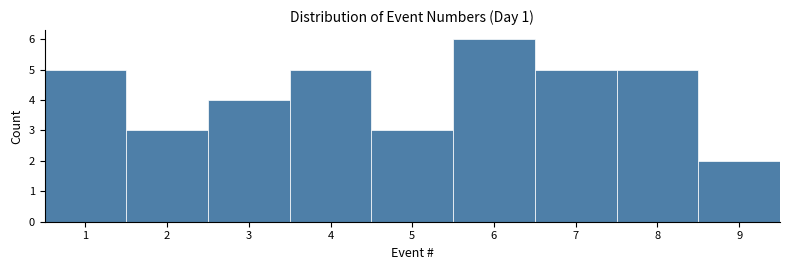

Reading left to right, transcribe this chart: for each bar, give the range it covers on the x-axis and its height. The values are not printed on the chart, so give them approximately, as read against the axis.

0.5 to 1.5: 5
1.5 to 2.5: 3
2.5 to 3.5: 4
3.5 to 4.5: 5
4.5 to 5.5: 3
5.5 to 6.5: 6
6.5 to 7.5: 5
7.5 to 8.5: 5
8.5 to 9.5: 2